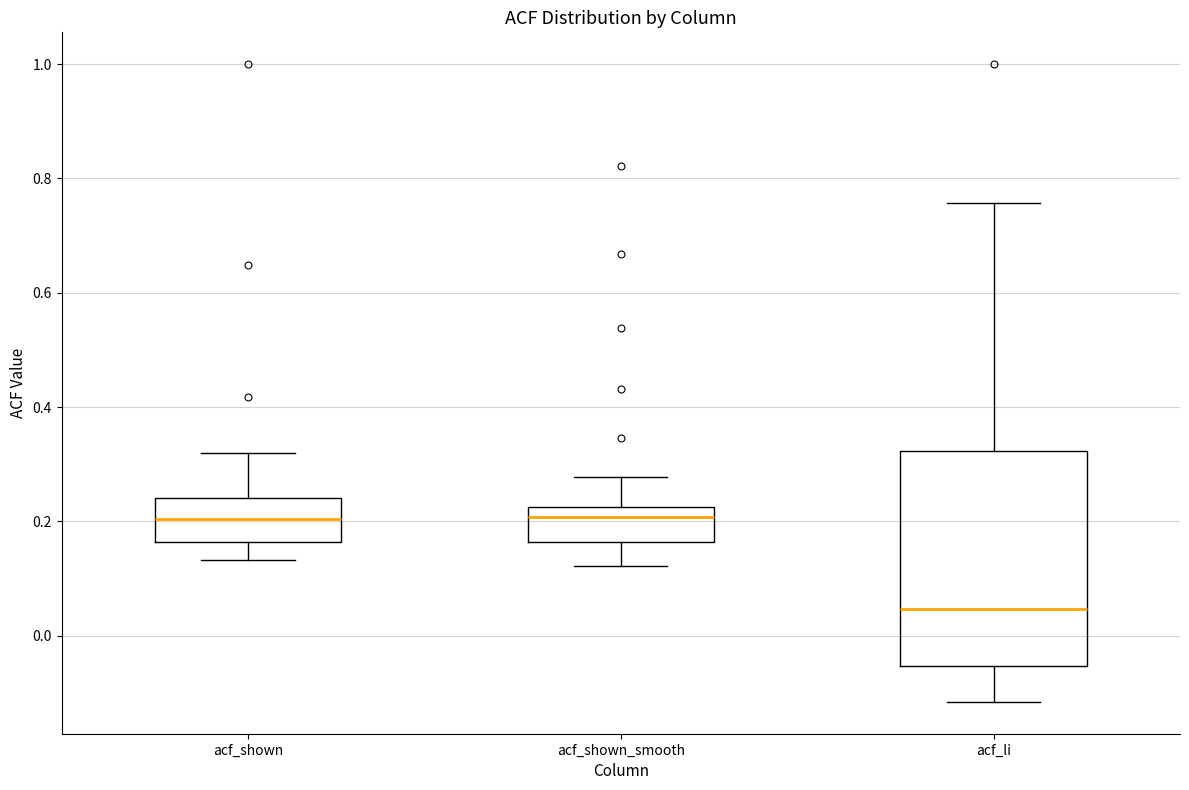

Reading left to right, transcribe this box plot: for each box, give where its median line is, the range the box spans, and where its two whiskers end, as read against the y-axis. The values are not printed on the chart, so give them approximately, as read against the axis.

acf_shown: median 0.20, box 0.16 to 0.24, whiskers 0.14 to 0.32
acf_shown_smooth: median 0.20, box 0.16 to 0.22, whiskers 0.12 to 0.28
acf_li: median 0.04, box -0.06 to 0.32, whiskers -0.12 to 0.76